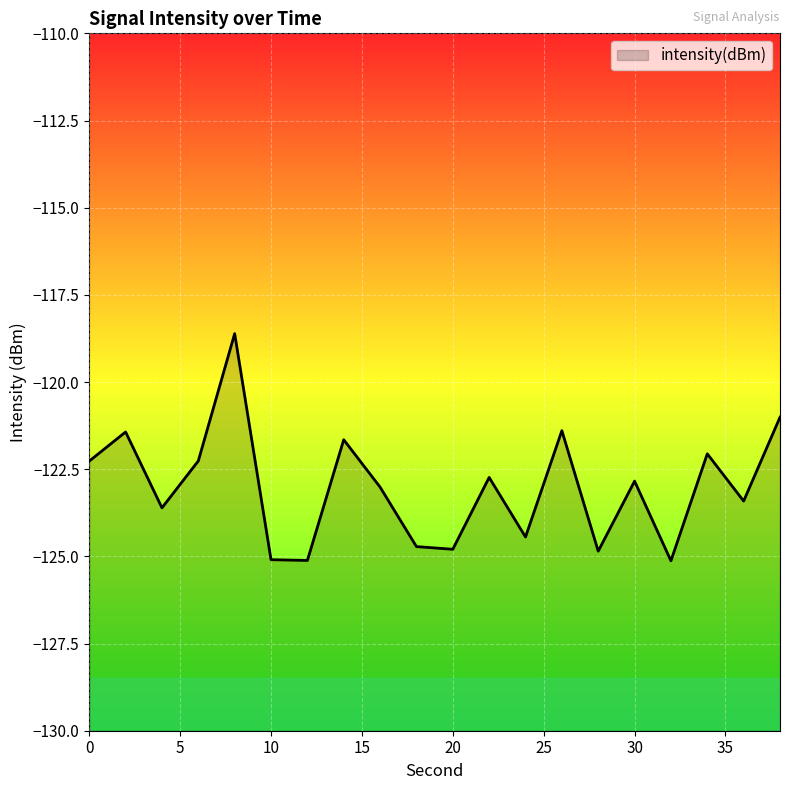

What is the approximate value at 4?

-123.6